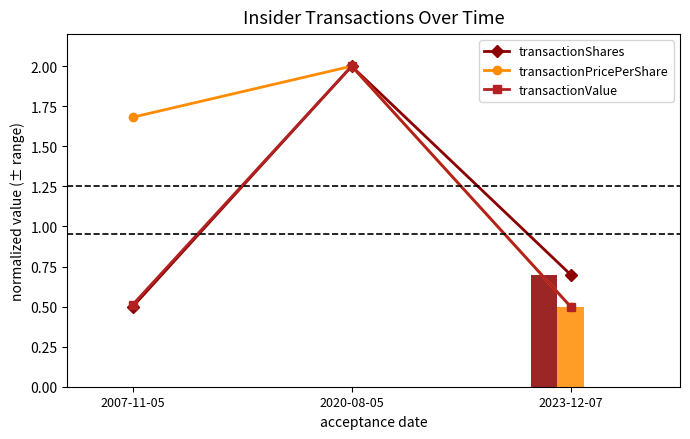

Between 2007-11-05 and 2023-12-07, which series saw the biggest shift?

transactionPricePerShare